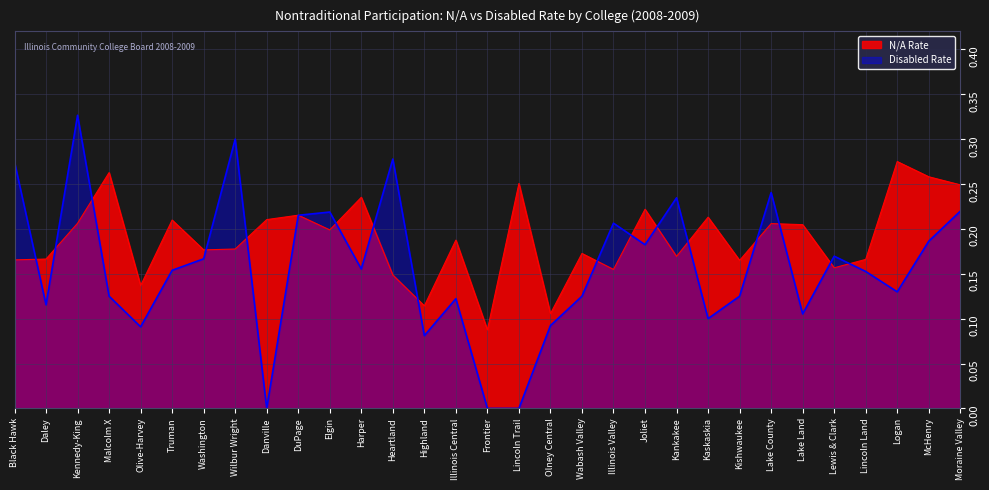

Reading left to right, transcribe all the data shown in this chart.

N/A Rate: 0.2	0.2	0.2	0.3	0.1	0.2	0.2	0.2	0.2	0.2	0.2	0.2	0.1	0.1	0.2	0.1	0.3	0.1	0.2	0.2	0.2	0.2	0.2	0.2	0.2	0.2	0.2	0.2	0.3	0.3	0.2
Disabled Rate: 0.3	0.1	0.3	0.1	0.1	0.2	0.2	0.3	0.0	0.2	0.2	0.2	0.3	0.1	0.1	0.0	0.0	0.1	0.1	0.2	0.2	0.2	0.1	0.1	0.2	0.1	0.2	0.2	0.1	0.2	0.2